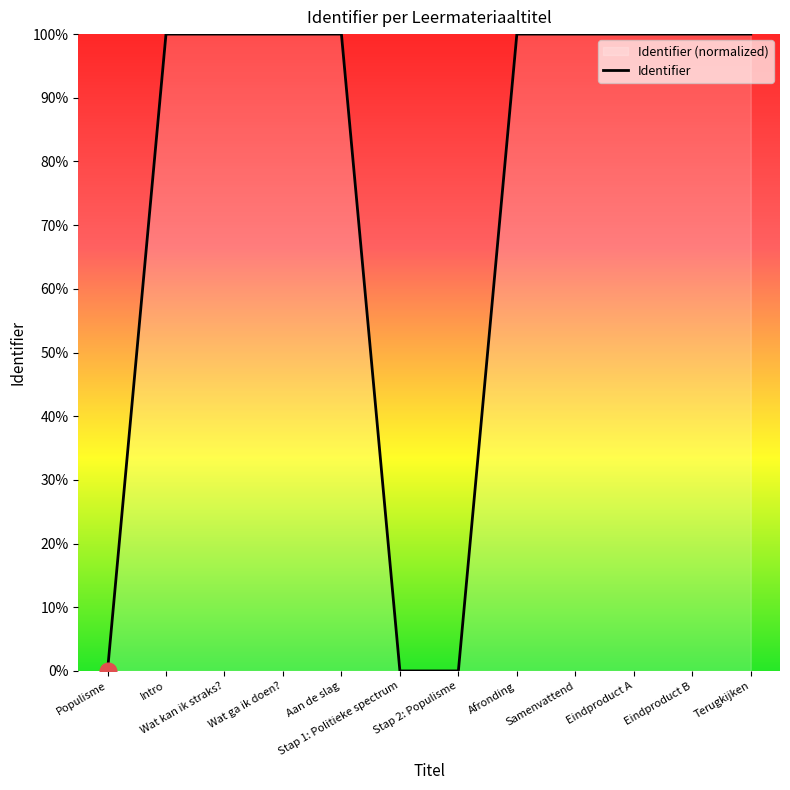

Does the chart have visible grid lines?

No